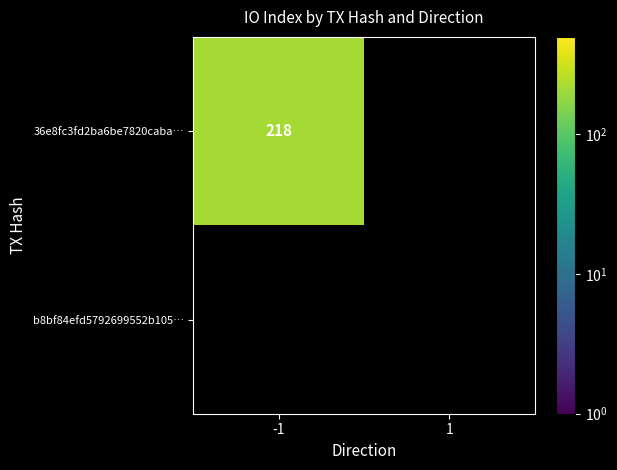

Is it true that 36e8fc3fd2ba6be7820caba… equals 72 at -1?

False